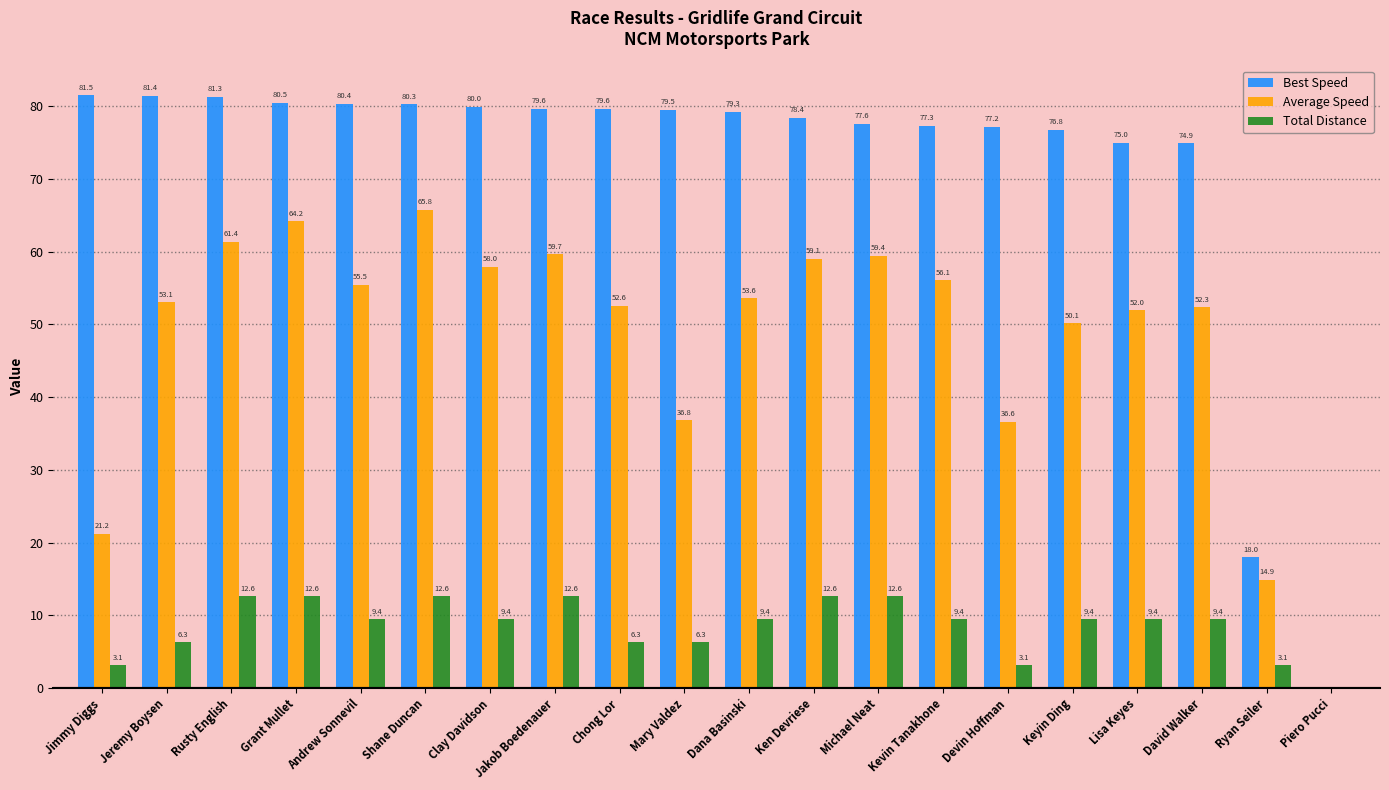

What is the sum of the Average Speed values at Chong Lor and Shane Duncan?

118.4